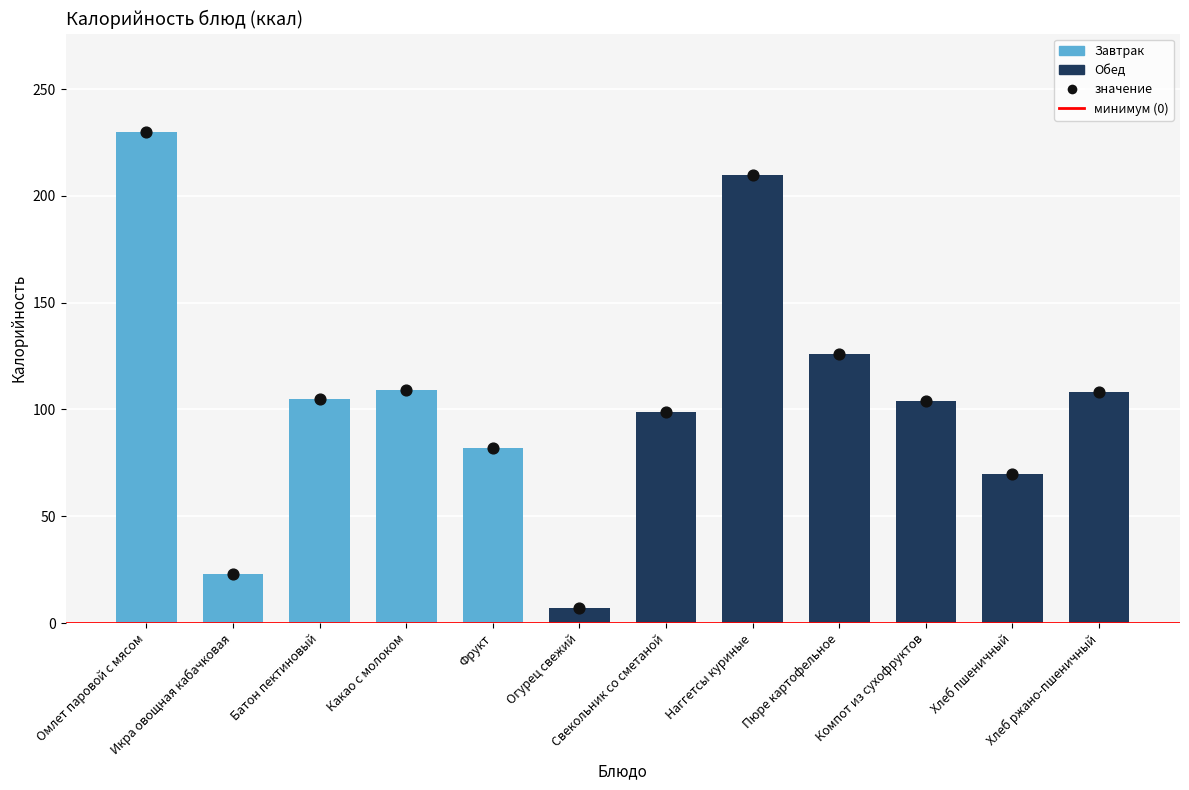

What is the change in value from Батон пектиновый to Компот из сухофруктов?

-1